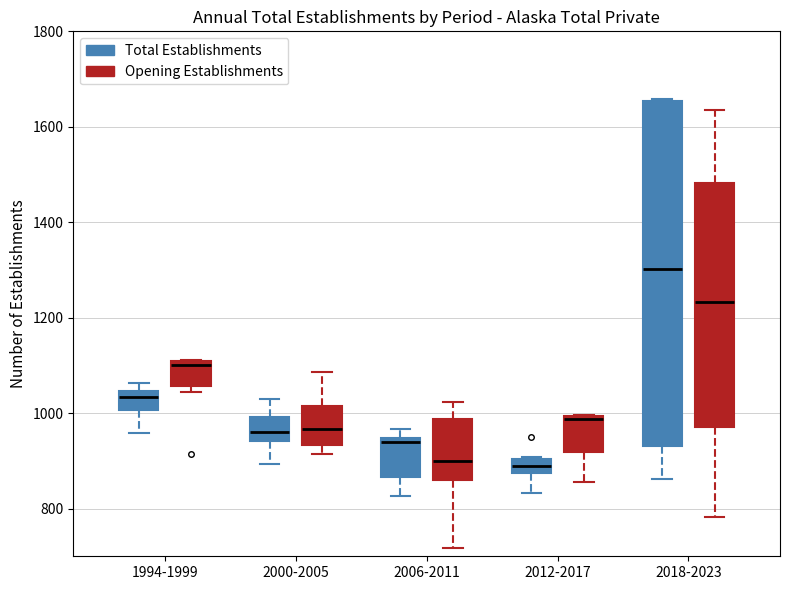

Where does the lower whisker of the box for 2006-2011 (Opening Establishments) end on the y-axis? The values are not printed on the chart, so give them approximately, as read against the axis.

720